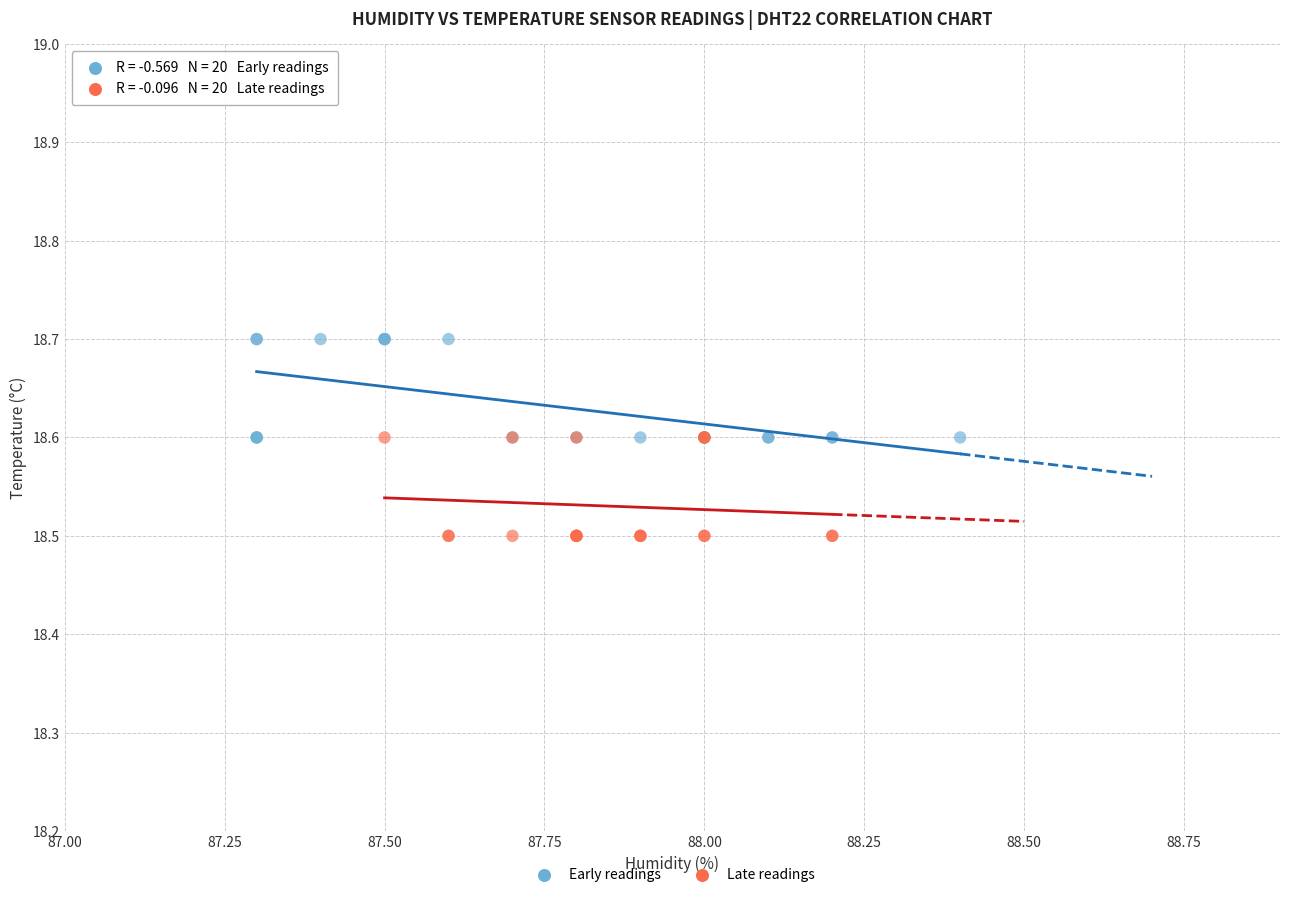

Which series contains the lowest Y value?

Late readings